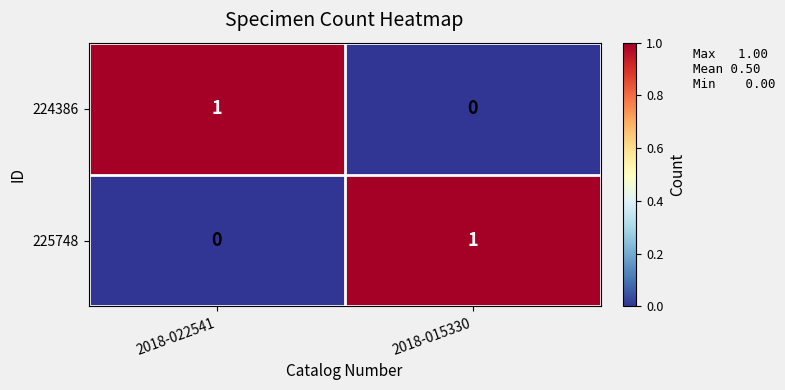

Where is 224386 nearest to the value 0?

2018-015330